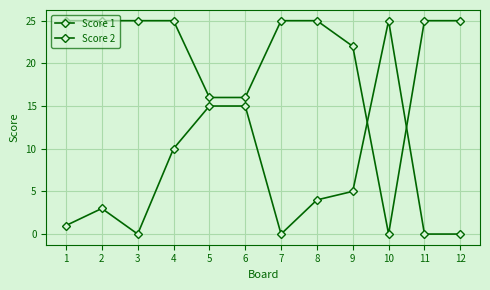

Which series ends up on top after the final intersection of Score 1 and Score 2?

Score 1